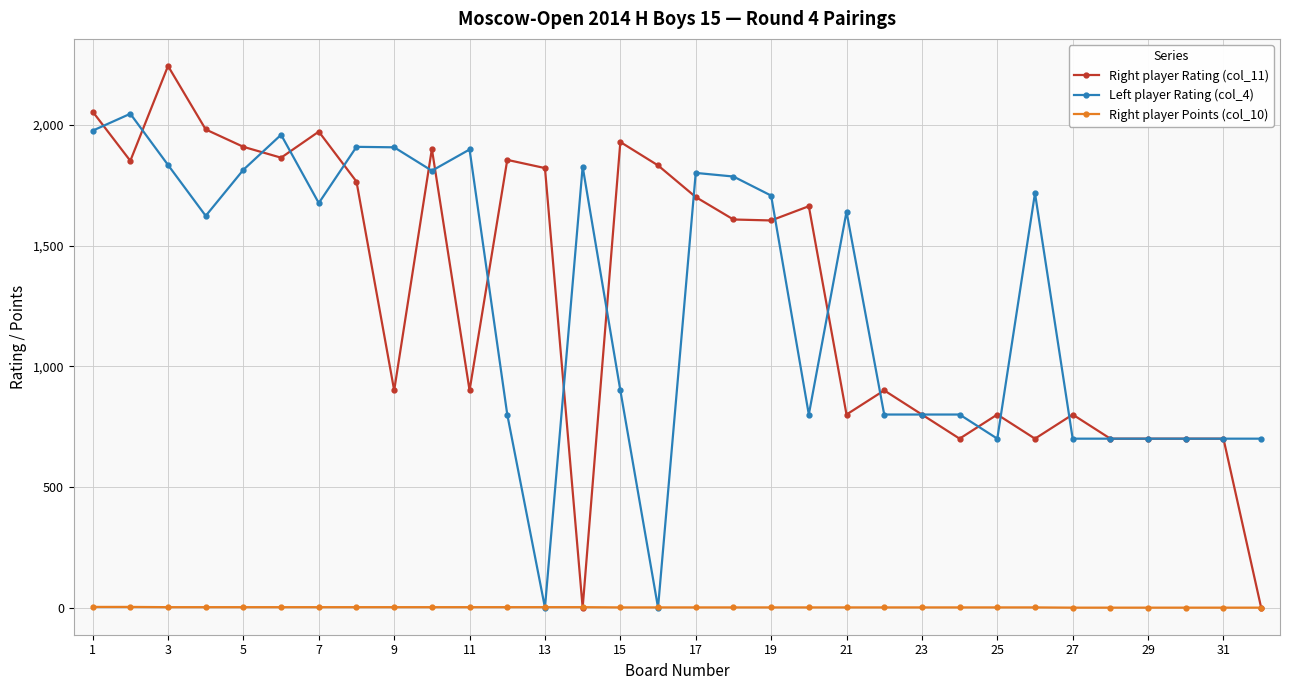

Which series has the largest range (max minus min)?

Right player Rating (col_11)